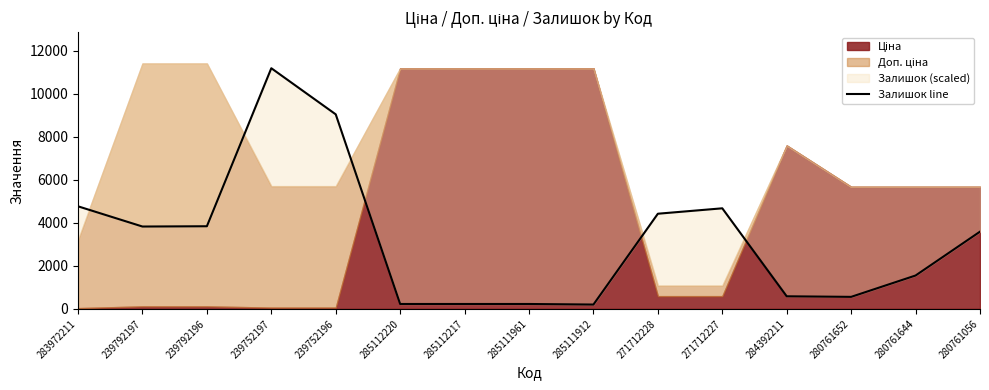

Where does the data first go above 3588?

283972211